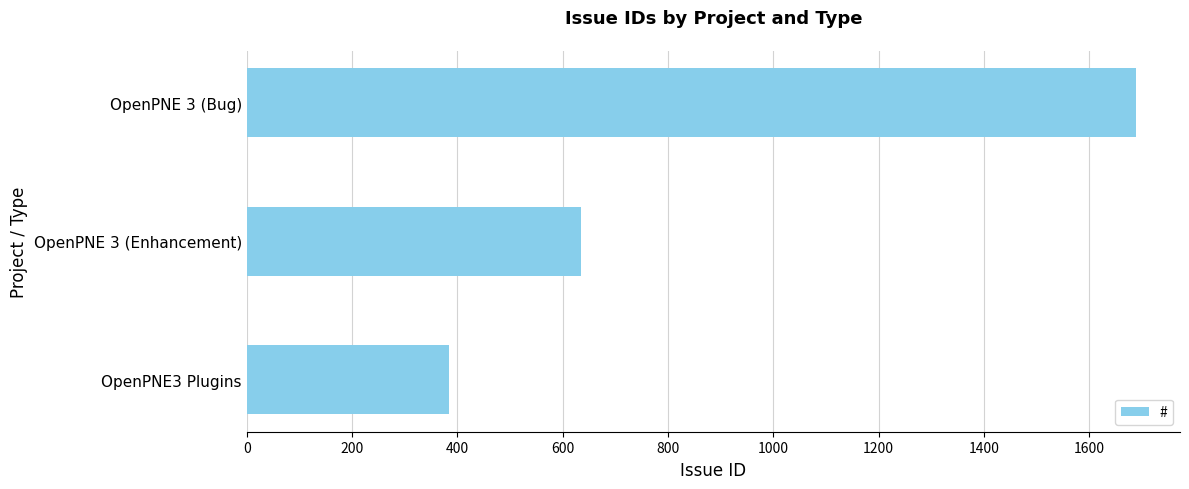

Is it true that the value at OpenPNE3 Plugins is 674?

False